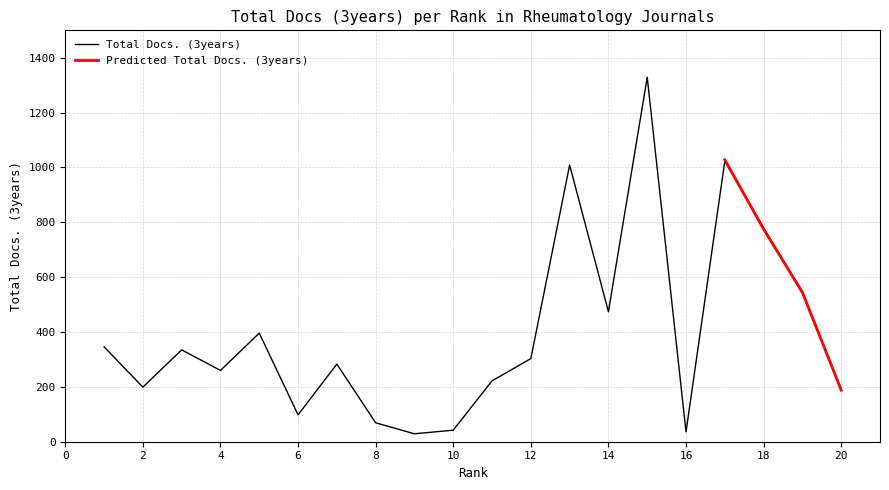

What is the average value?

398